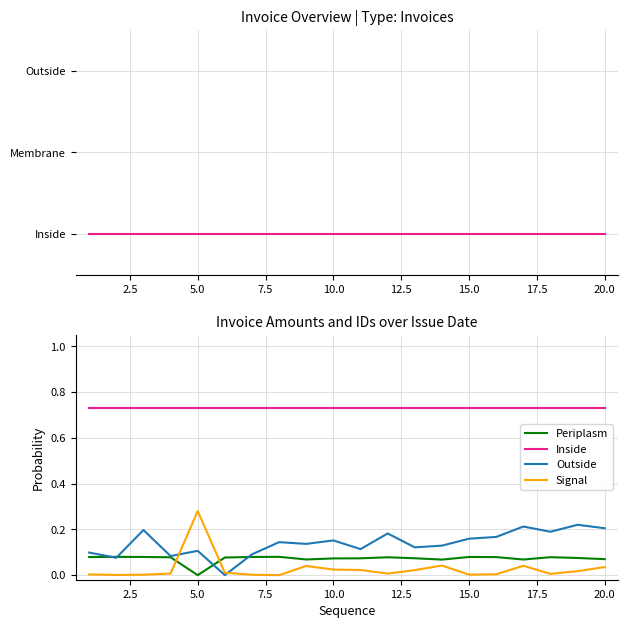

Does the chart have visible grid lines?

Yes